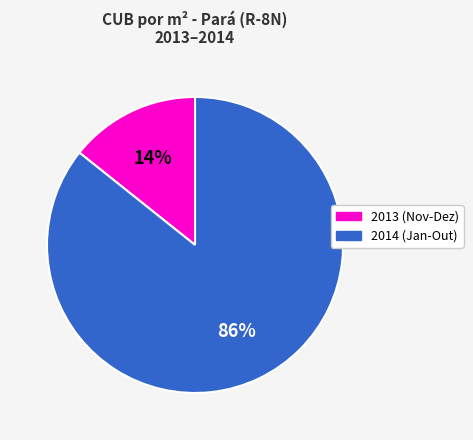

Is there a majority slice in this chart?

Yes